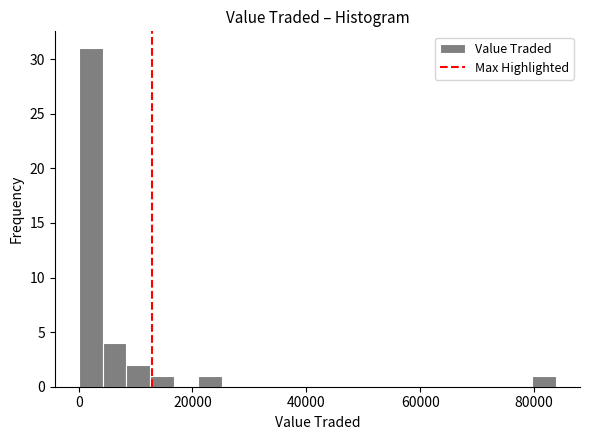

Read against the x-axis, roughly where is the centre of the tallest bar?

2000